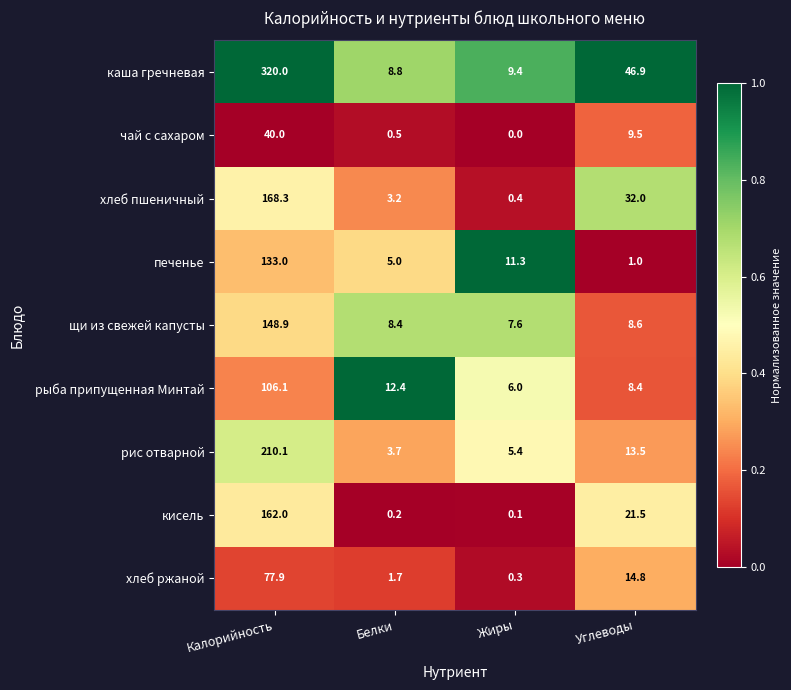

How many series are shown in this chart?

9